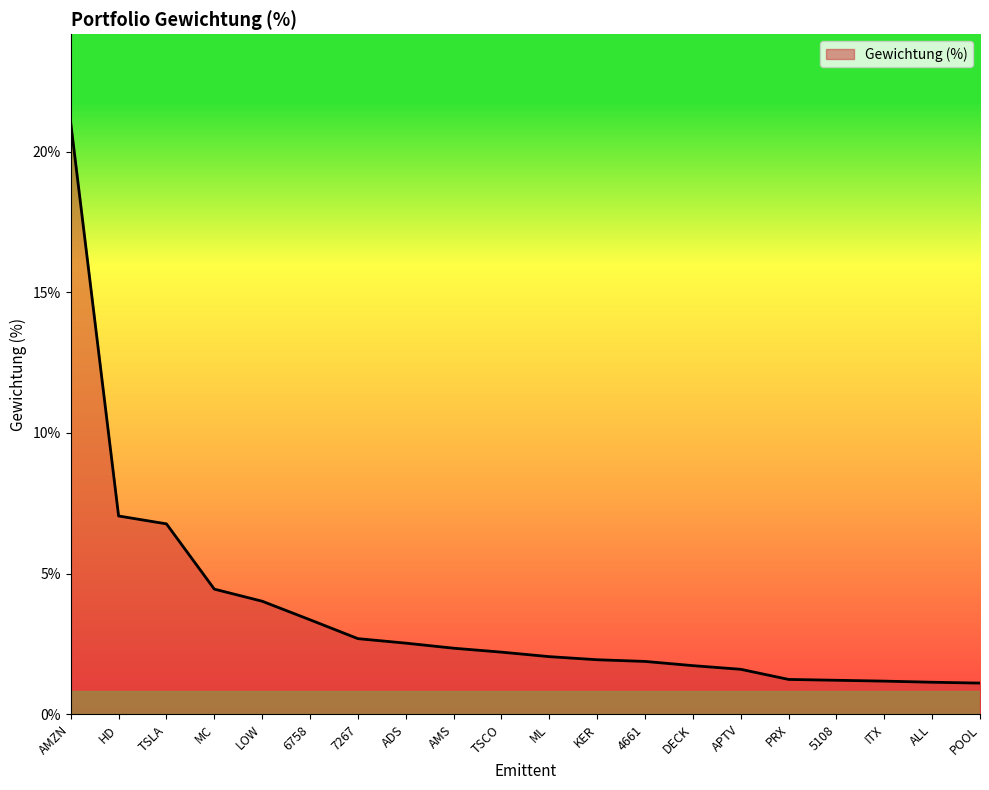

The chart shows a value of 7.0 at HD. True or false?

True